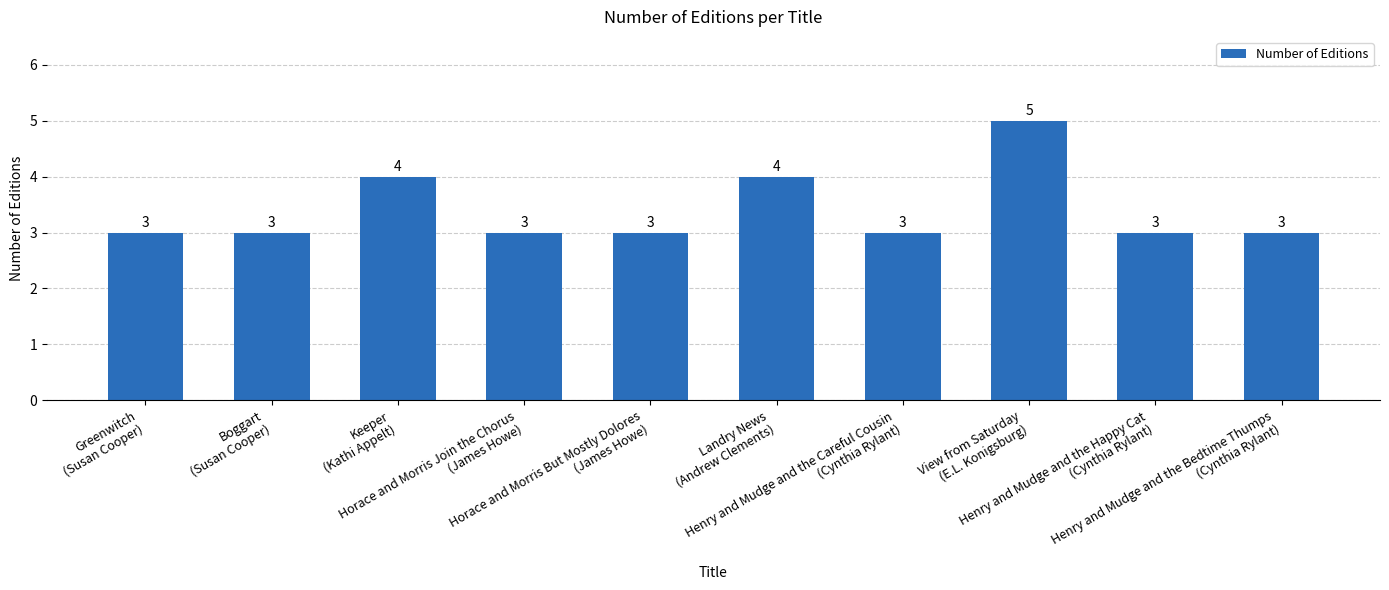

What is the label of the 2nd bar from the right?

Henry and Mudge and the Happy Cat
(Cynthia Rylant)